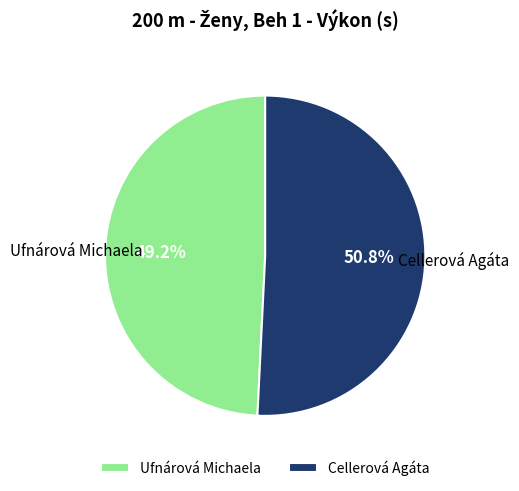

Which category accounts for the majority?

Cellerová Agáta